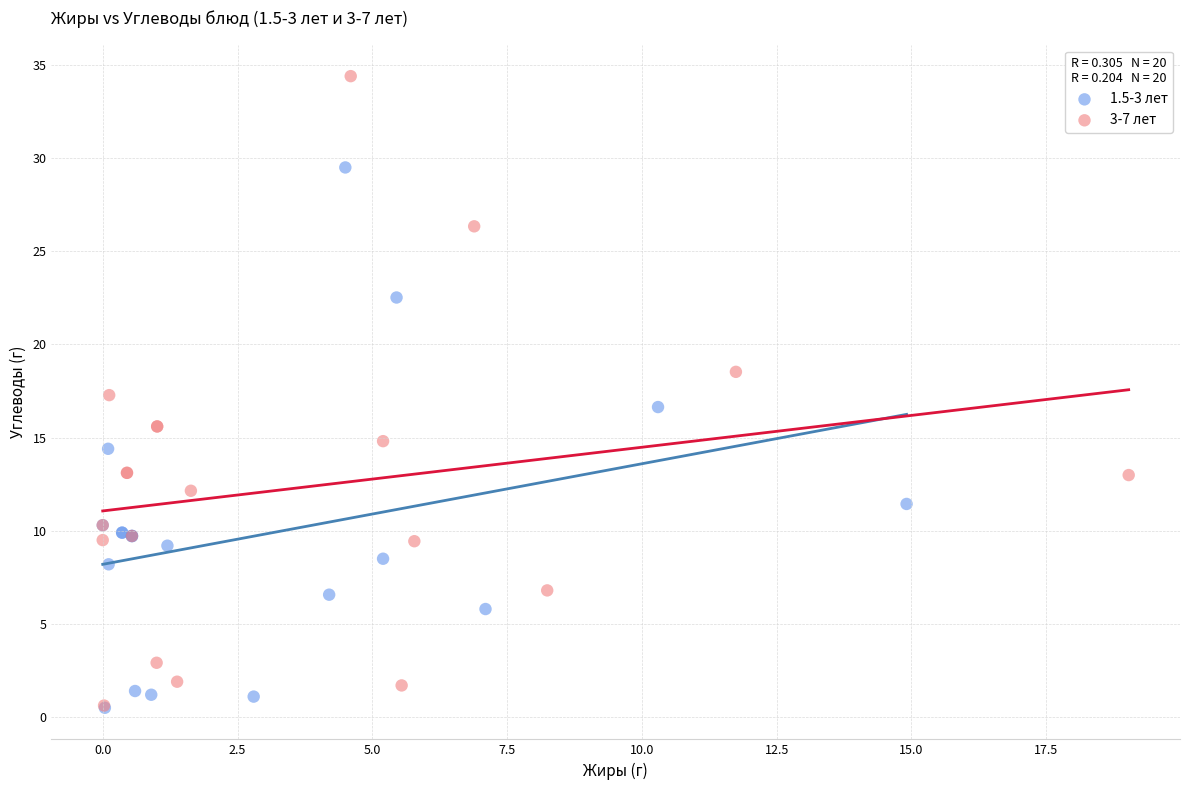

Which series has the largest Y range (max minus min)?

3-7 лет